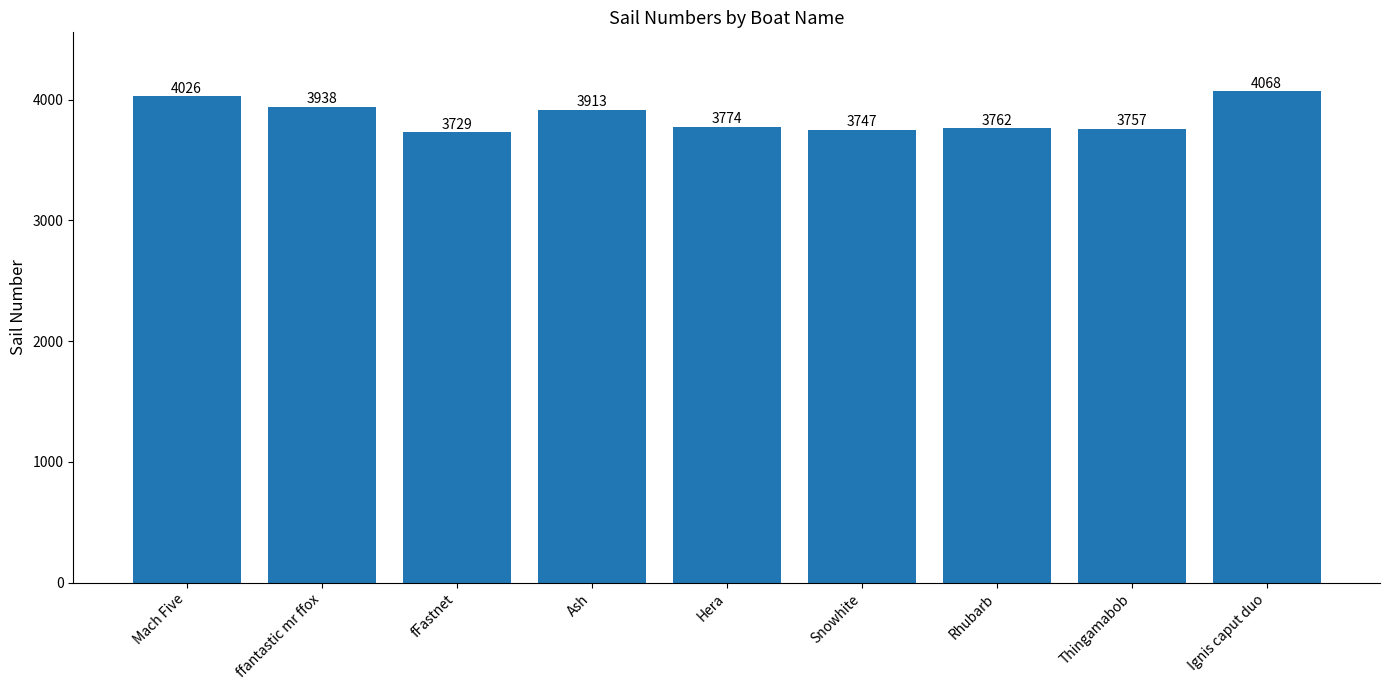

The value at Mach Five is 1330. True or false?

False